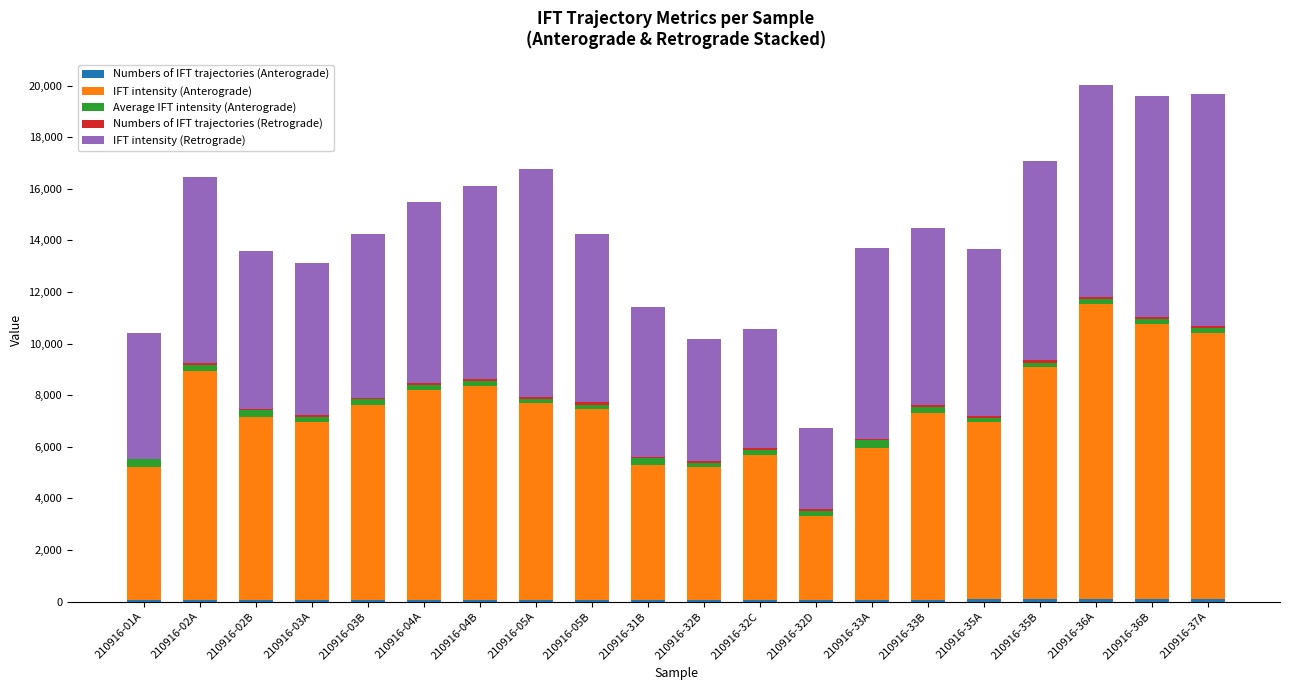

How many distinct data groups are displayed?

5